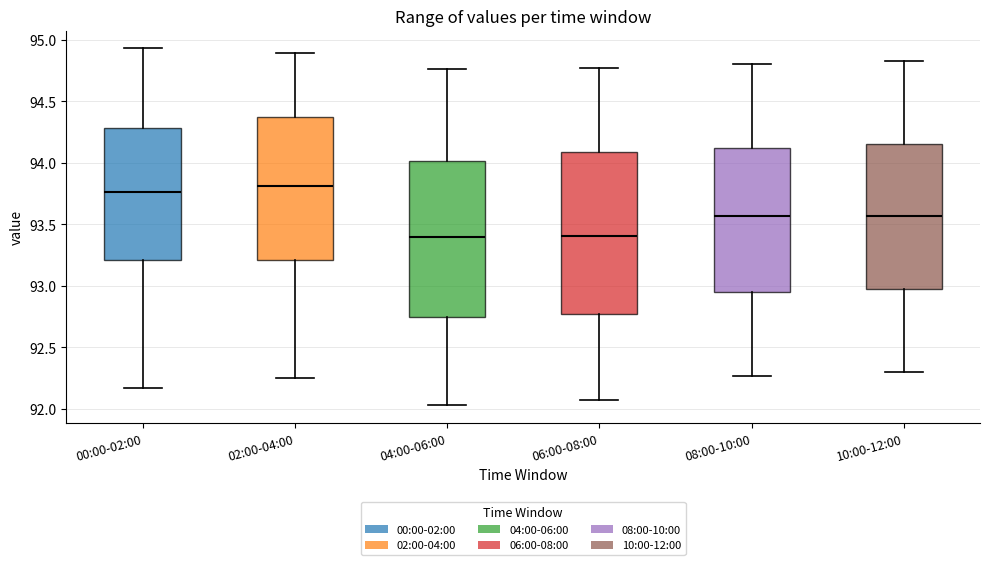

Where is the upper edge of the box for 04:00-06:00 on the y-axis? The values are not printed on the chart, so give them approximately, as read against the axis.

94.00